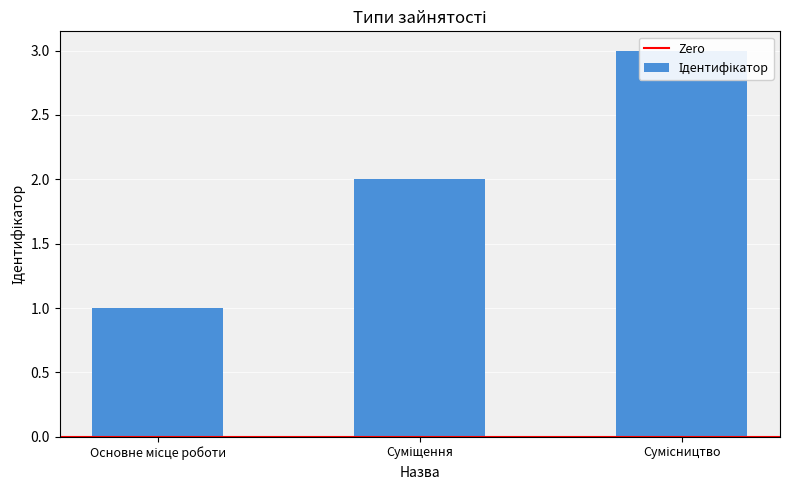

Reading right to left, transcribe all the data shown in this chart.

Сумісництво=3	Суміщення=2	Основне місце роботи=1